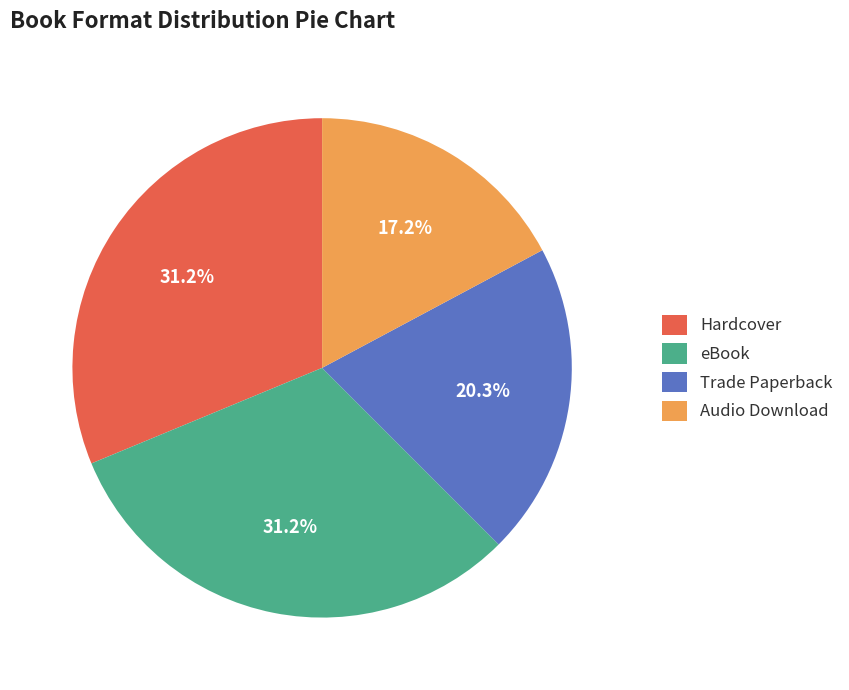

To the nearest percent, what percentage of the pie is Audio Download?

17%